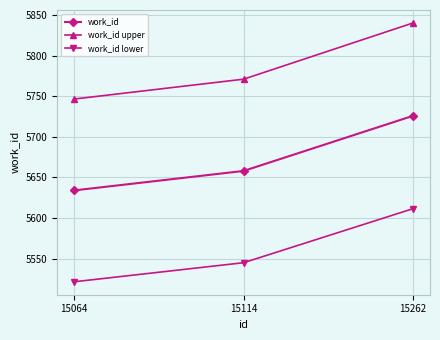

List the series in order of their overall mean, highest first.

work_id upper, work_id, work_id lower